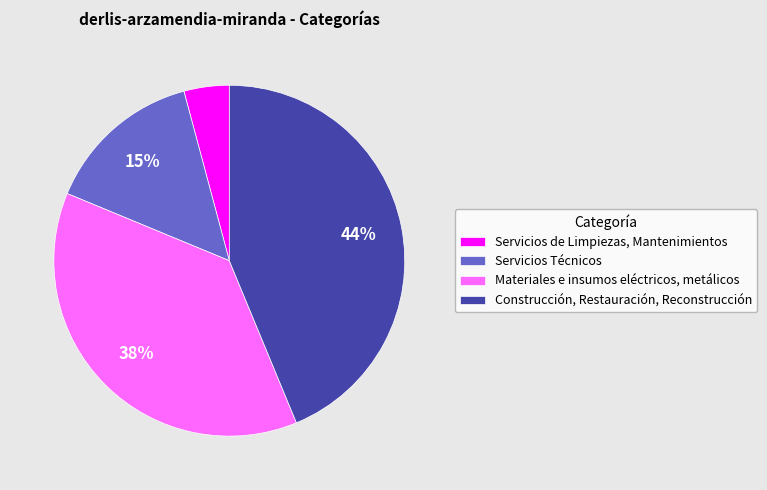

Which category has the biggest portion of the pie?

Construcción, Restauración, Reconstrucción